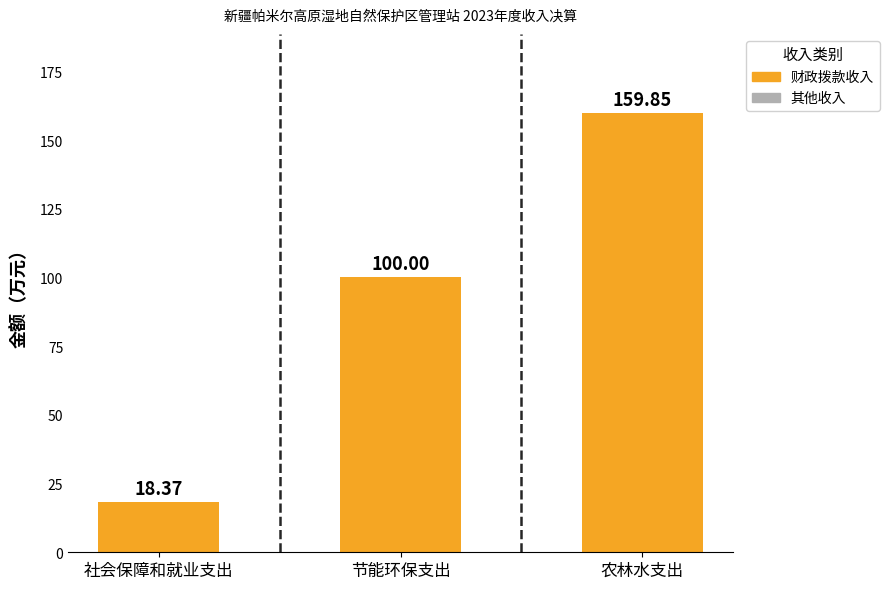

What is the sum of all 财政拨款收入 values?

278.2